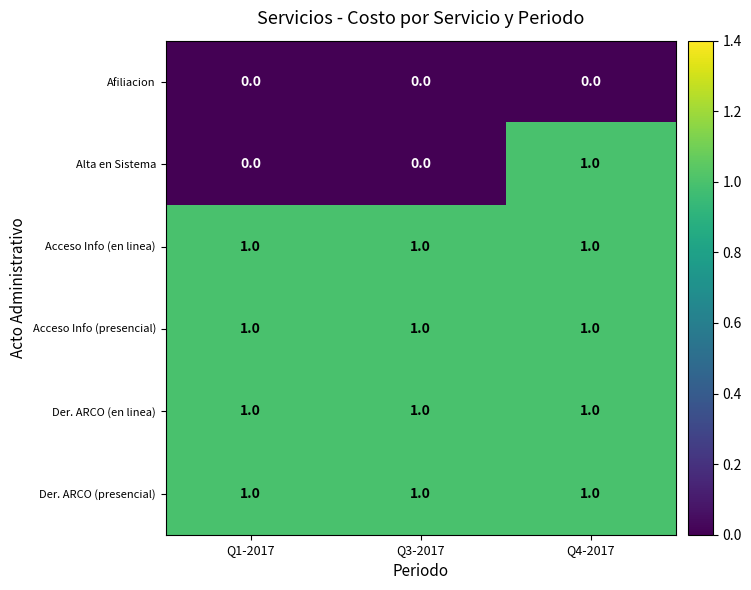

Which series has the widest spread of values?

Alta en Sistema